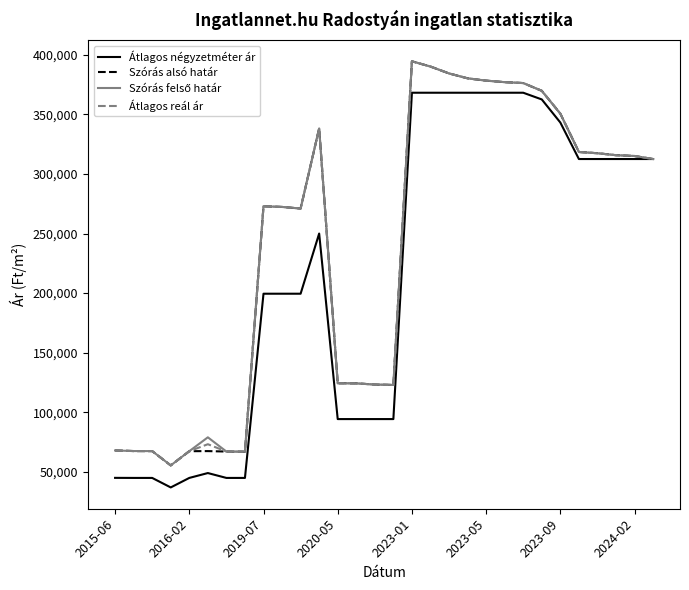

What is the smallest value displayed?

36969